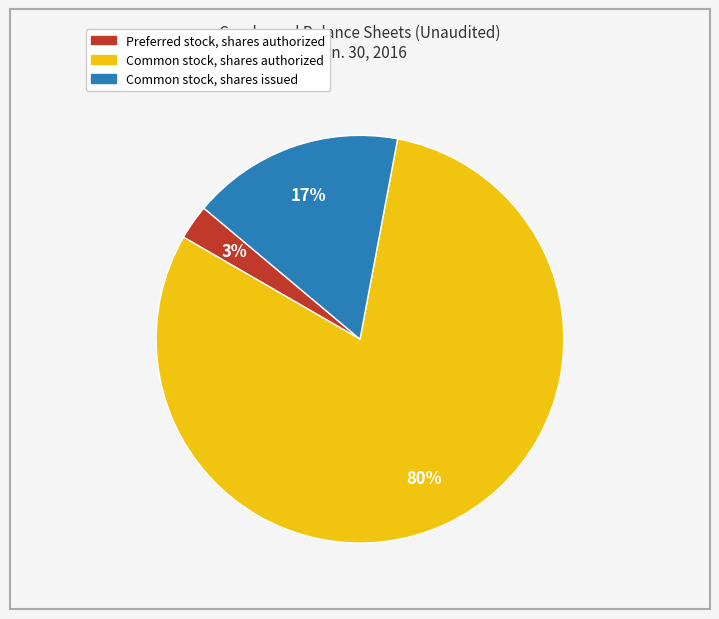

Rank the categories by value from lowest to highest.

Preferred stock, shares authorized, Common stock, shares issued, Common stock, shares authorized